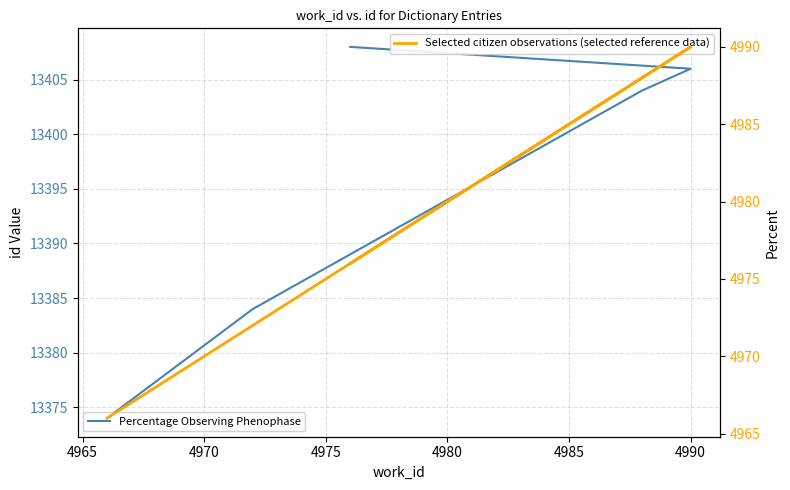

At 4965, list the series in order from smallest to largest.

Selected citizen observations (selected reference data), Percentage Observing Phenophase